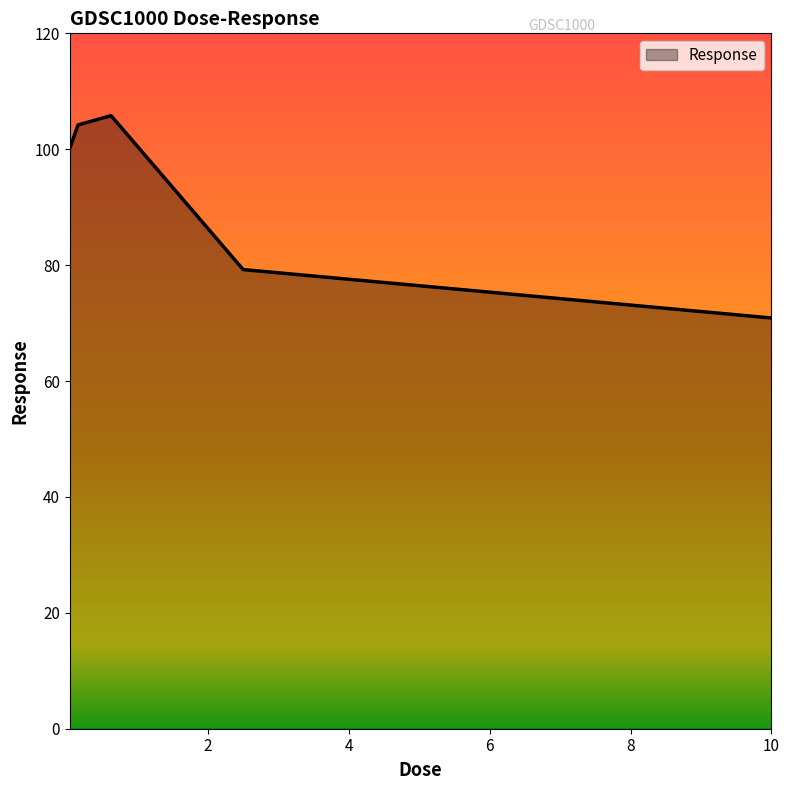

True or false: there are more than 0 points higher than both neighbors.

True